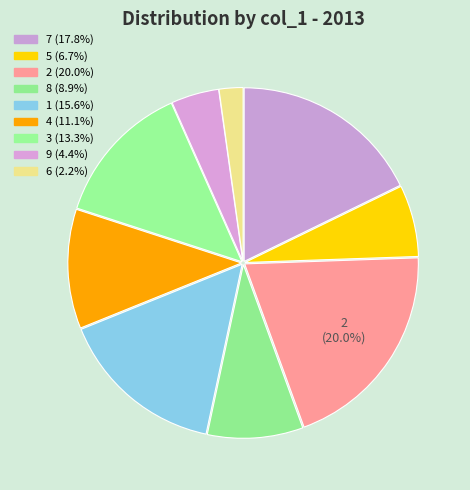

How many segments does this pie chart have?

9